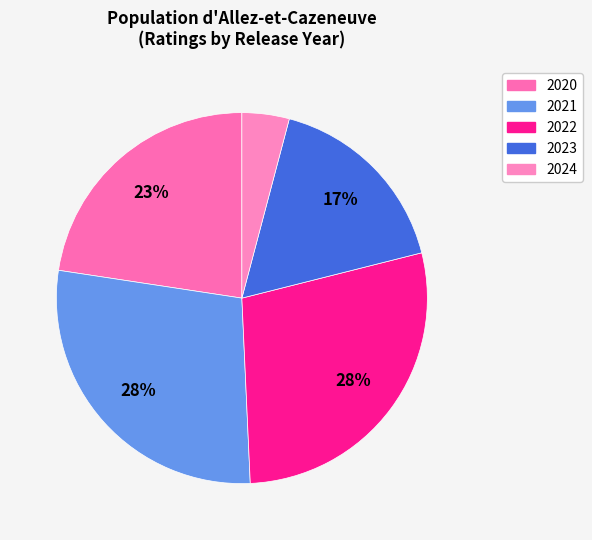

How many slices are in this pie chart?

5